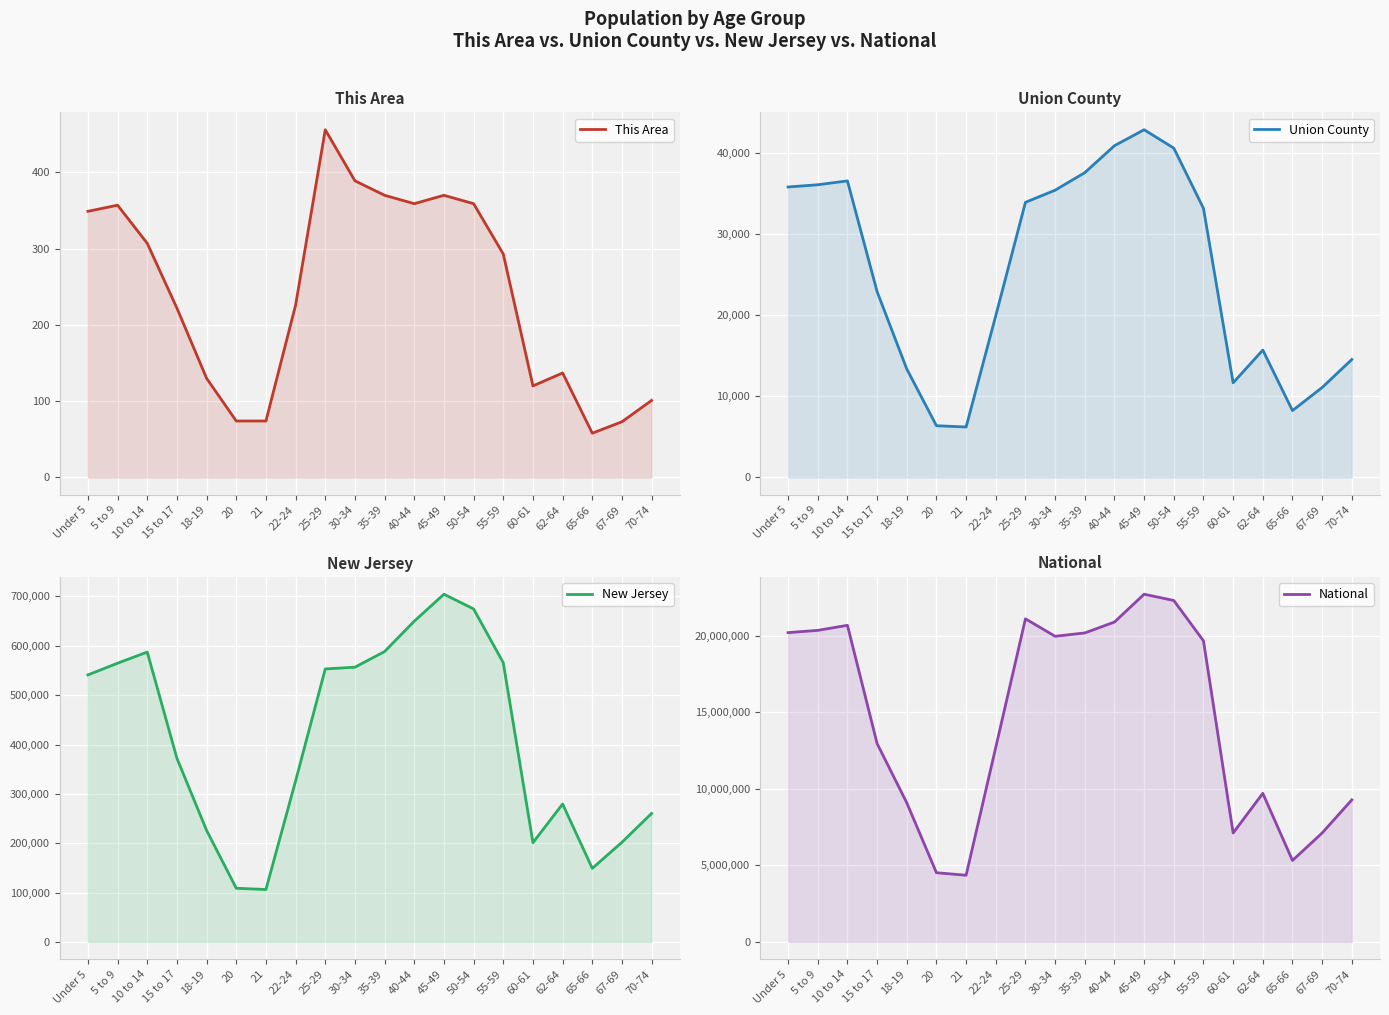

What is the approximate value of Union County at 62-64?

15689